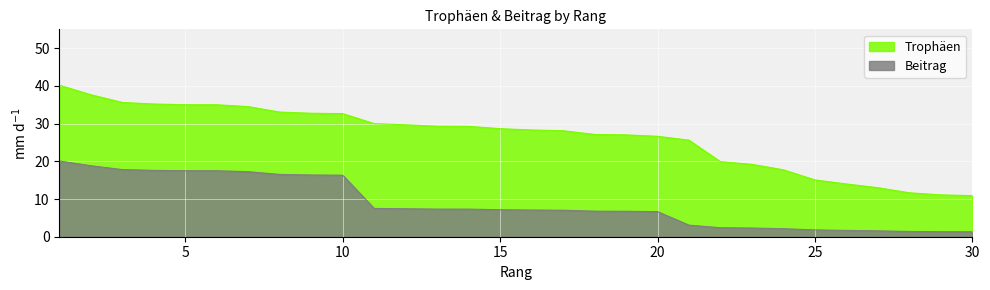

What is the value of the Trophäen point at the 21st from the left?

25.6